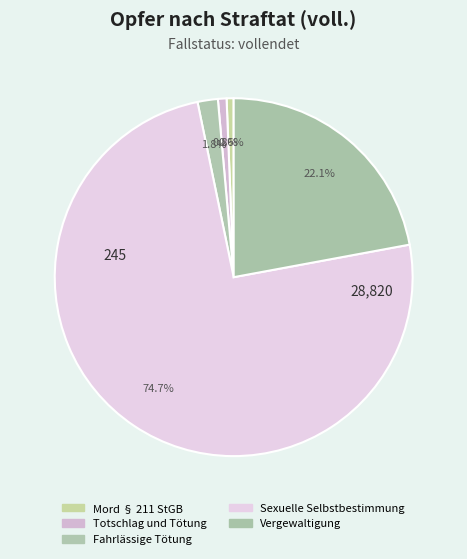

What is the smallest slice in the pie chart?

Mord § 211 StGB